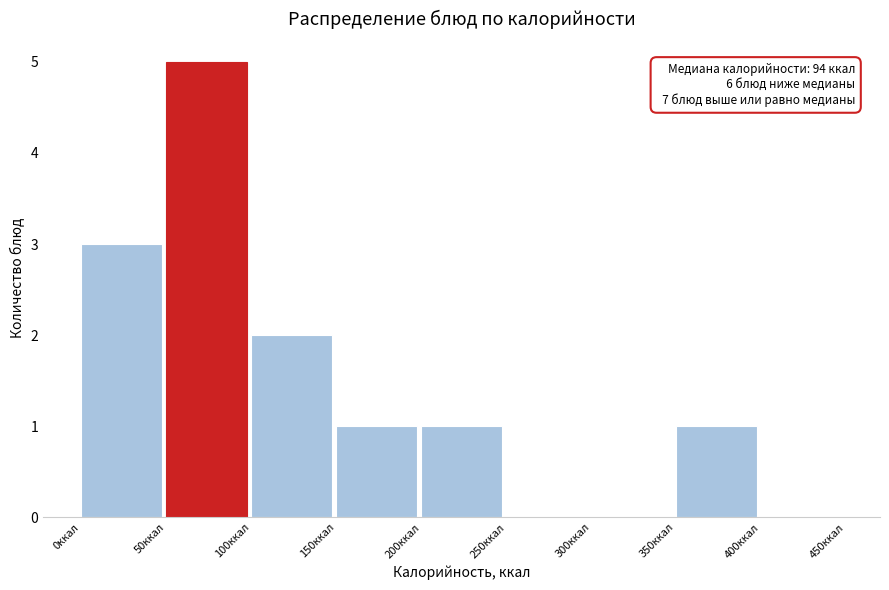

Which range on the x-axis has the tallest bar?

50 to 100